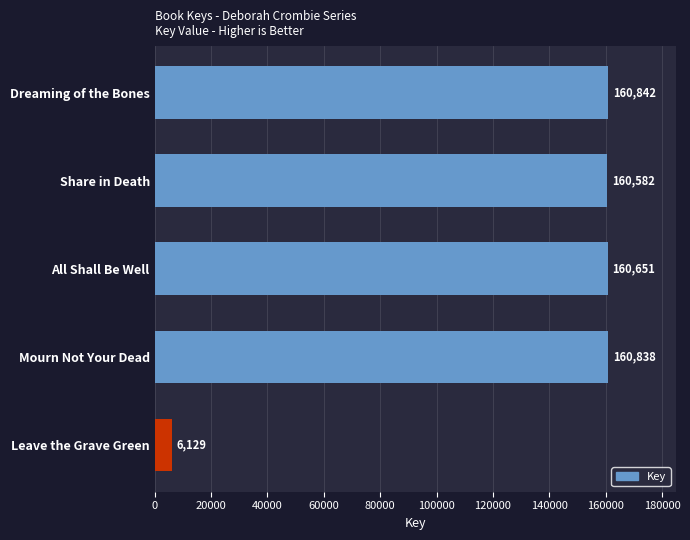

Is it true that the value at Mourn Not Your Dead is 160838?

True